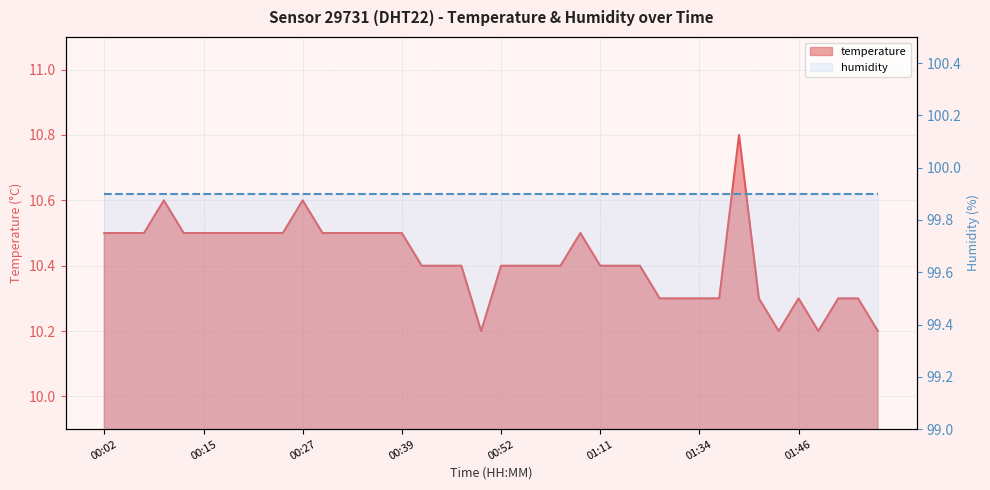

What is the sum of the values at 00:35 and 00:55?

20.9